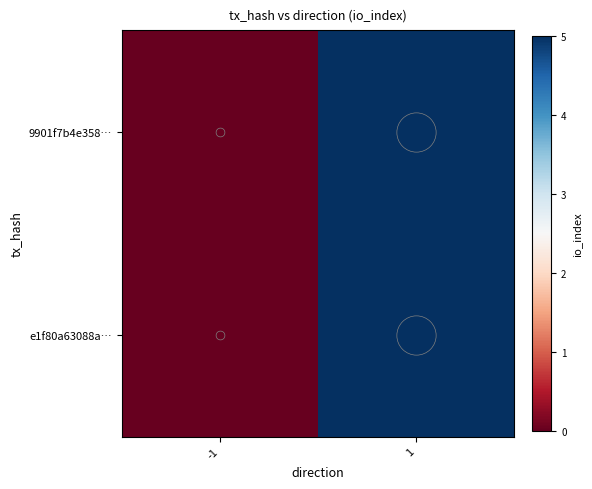

Reading left to right, what are all the values shown in this chart?

9901f7b4e358…: -1=0	1=5
e1f80a63088a…: -1=0	1=5